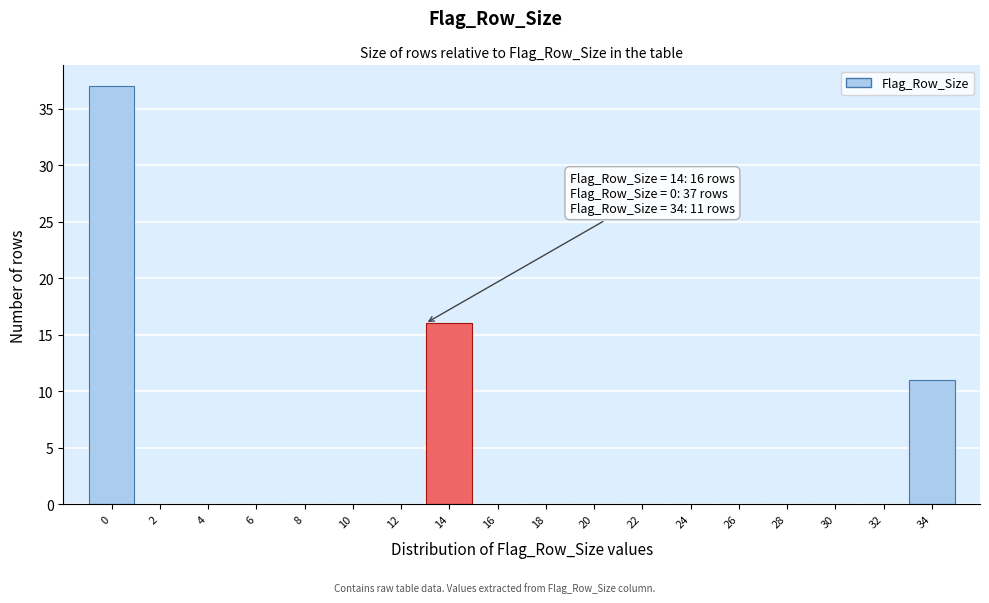

Reading right to left, extract all data points from this chart.

34=11	32=0	30=0	28=0	26=0	24=0	22=0	20=0	18=0	16=0	14=16	12=0	10=0	8=0	6=0	4=0	2=0	0=37